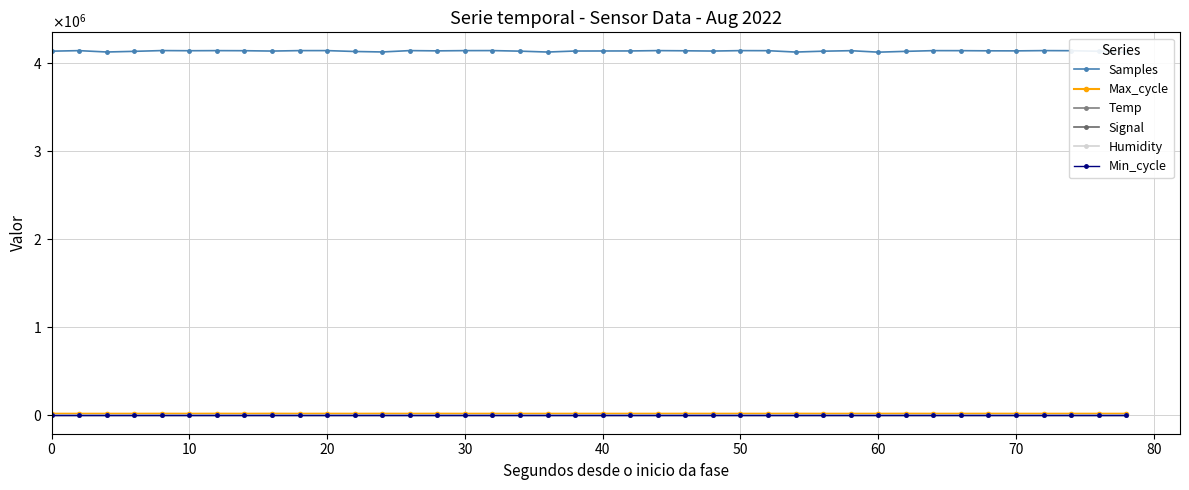

What is the value of the Min_cycle point at the 10th from the left?

28.0